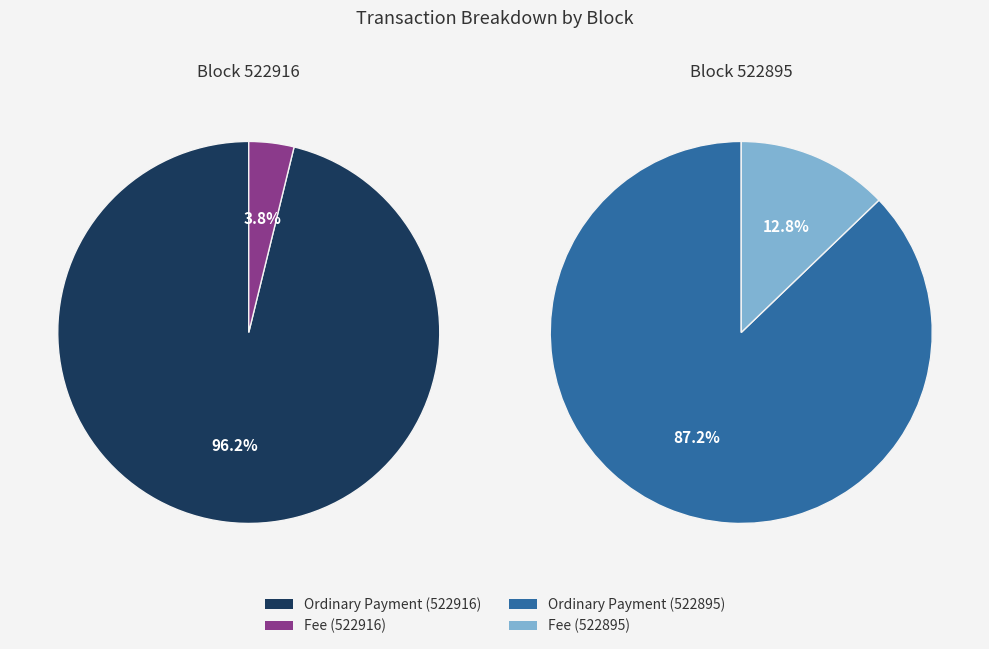

To the nearest percent, what is the combined percentage of 522895 and 522916?

100%